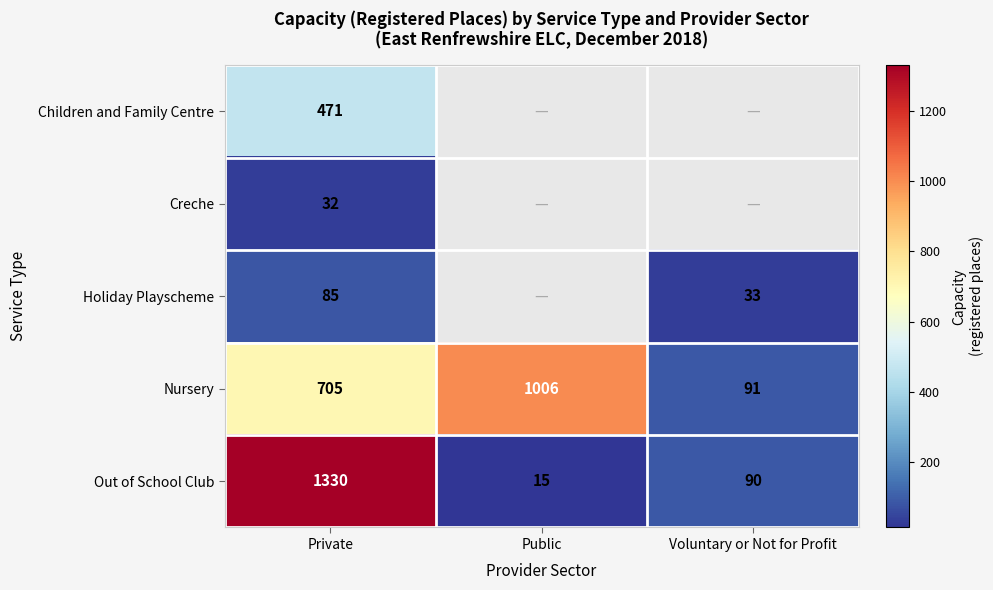

What is the sum of all Nursery values?

1802